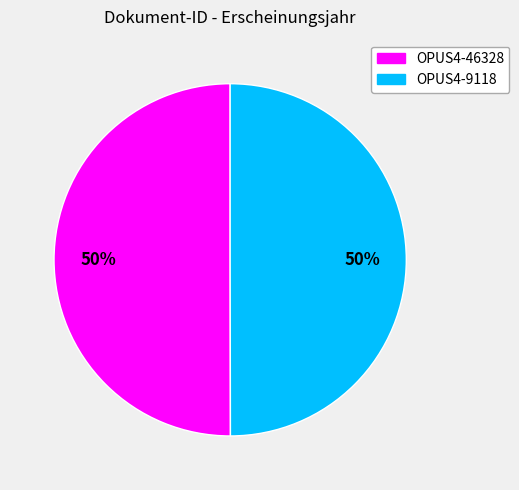

To the nearest percent, what is the combined percentage of OPUS4-46328 and OPUS4-9118?

100%